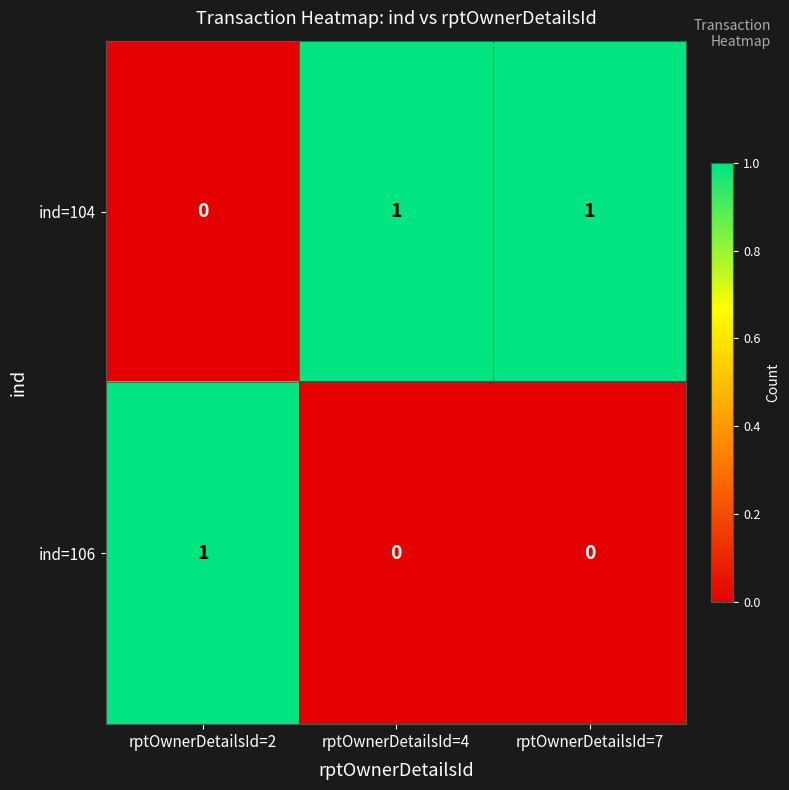

Rank the series at rptOwnerDetailsId=4 from highest to lowest value.

ind=104, ind=106